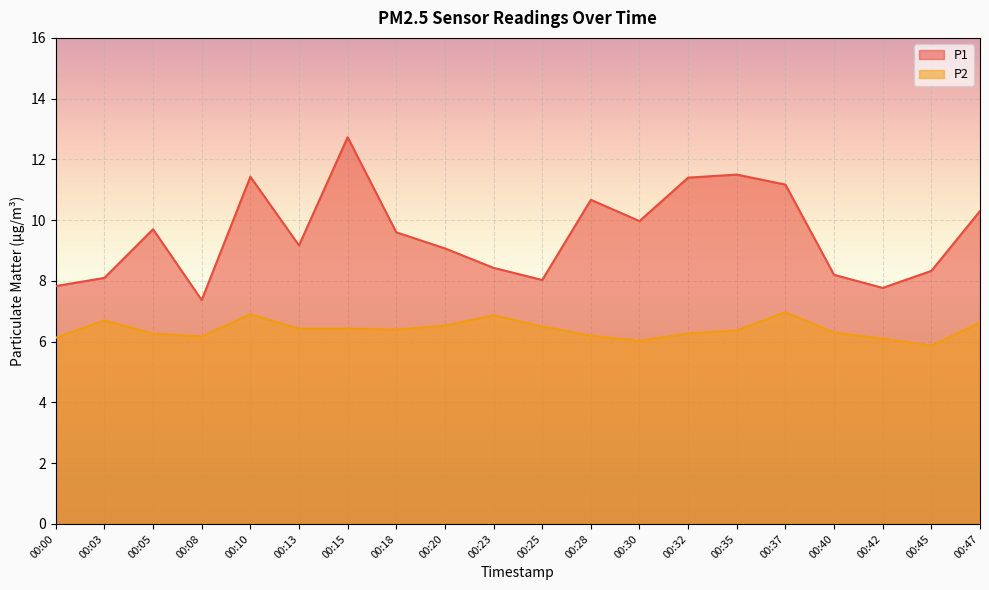

True or false: P1 has more than 1 points higher than both neighbors.

True